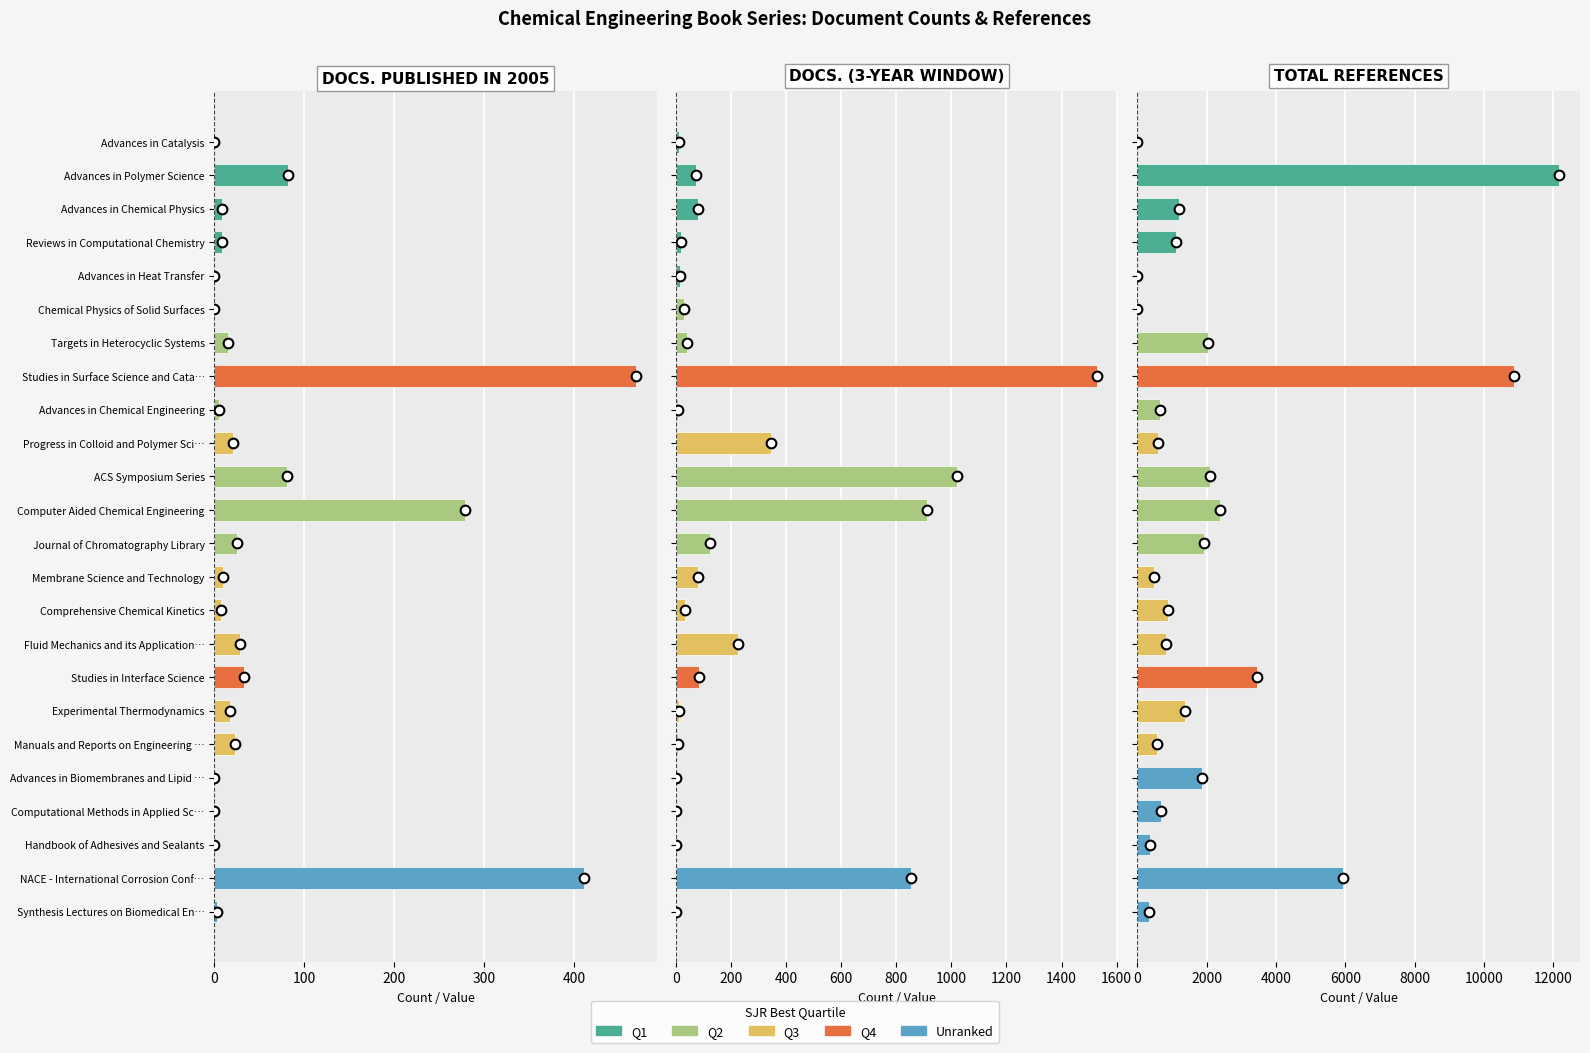

Is the value of Total Docs. (2005) at Synthesis Lectures on Biomedical En… greater than the value of Total Refs. at Handbook of Adhesives and Sealants?

No